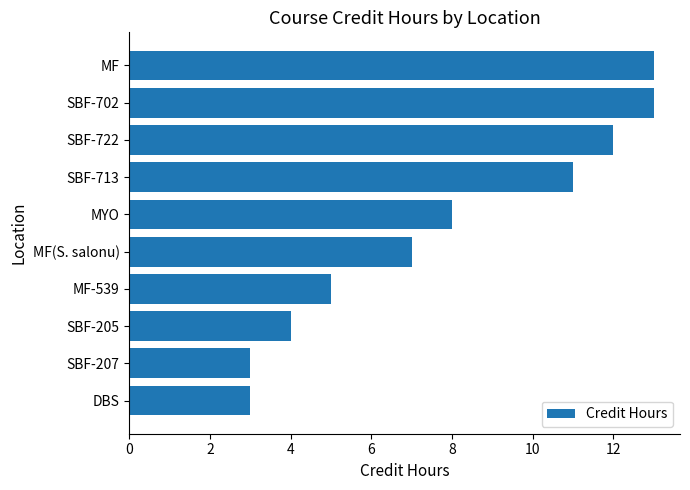

What is the difference between the second highest and second lowest values?

10